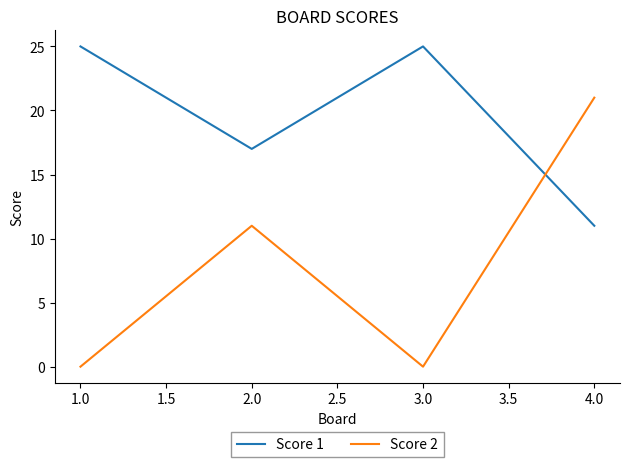

Is the value of Score 2 at 1.0 greater than the value of Score 1 at 1.0?

No